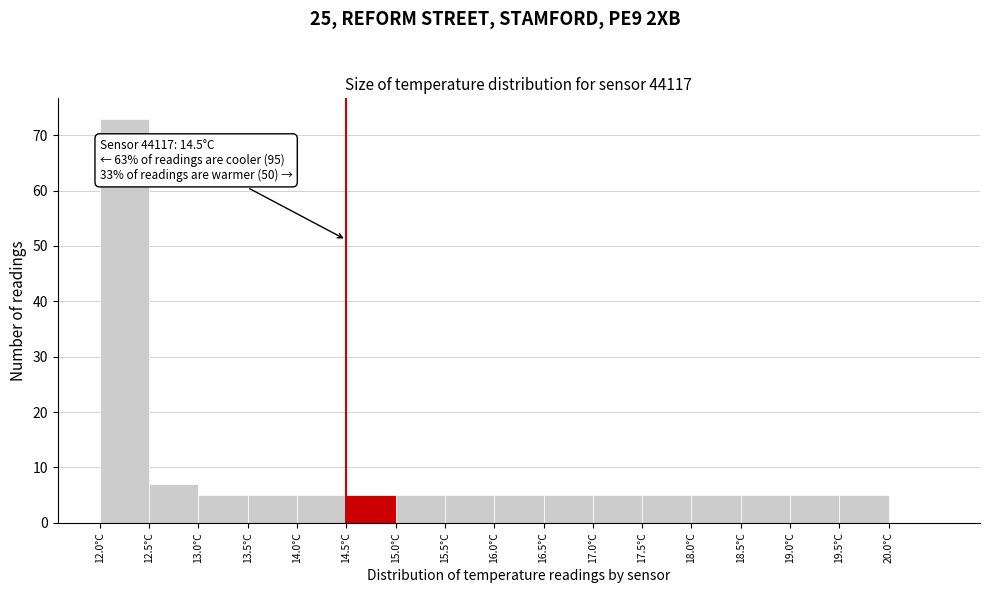

Which range on the x-axis has the tallest bar?

12.0 to 12.5